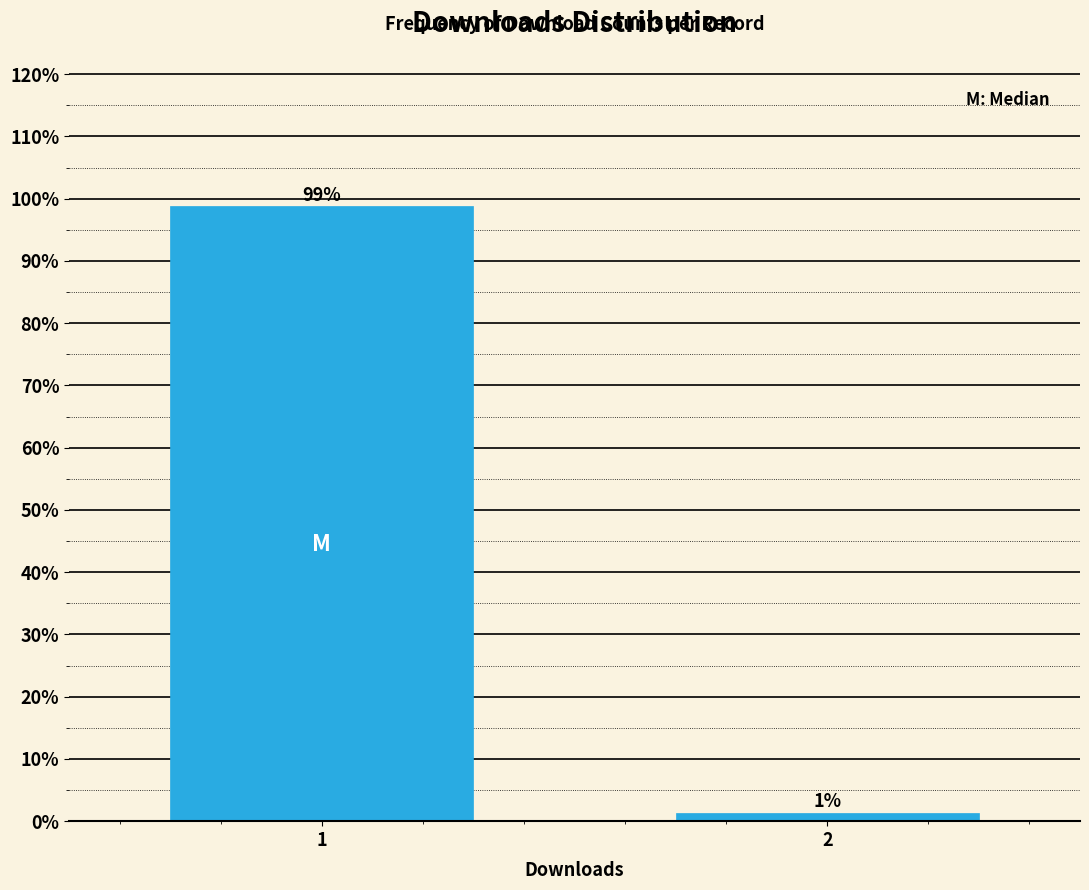

Rank the categories by value from highest to lowest.

1, 2